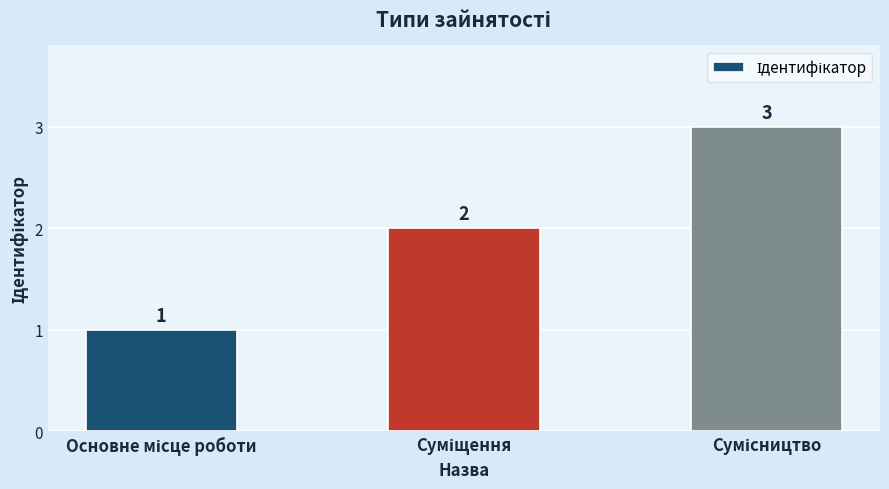

What is the sum of all values?

6